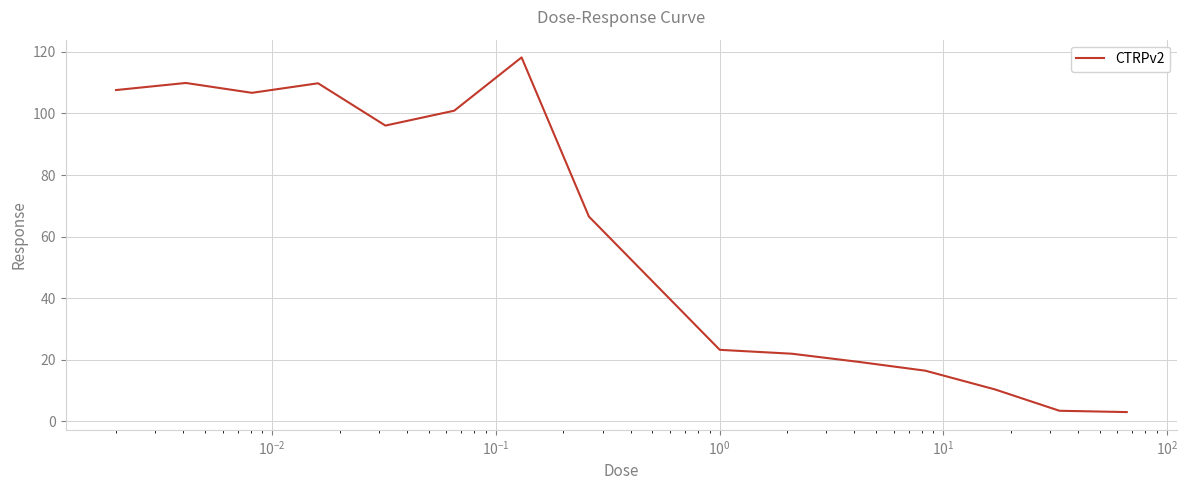

What is the greatest value displayed?

118.2